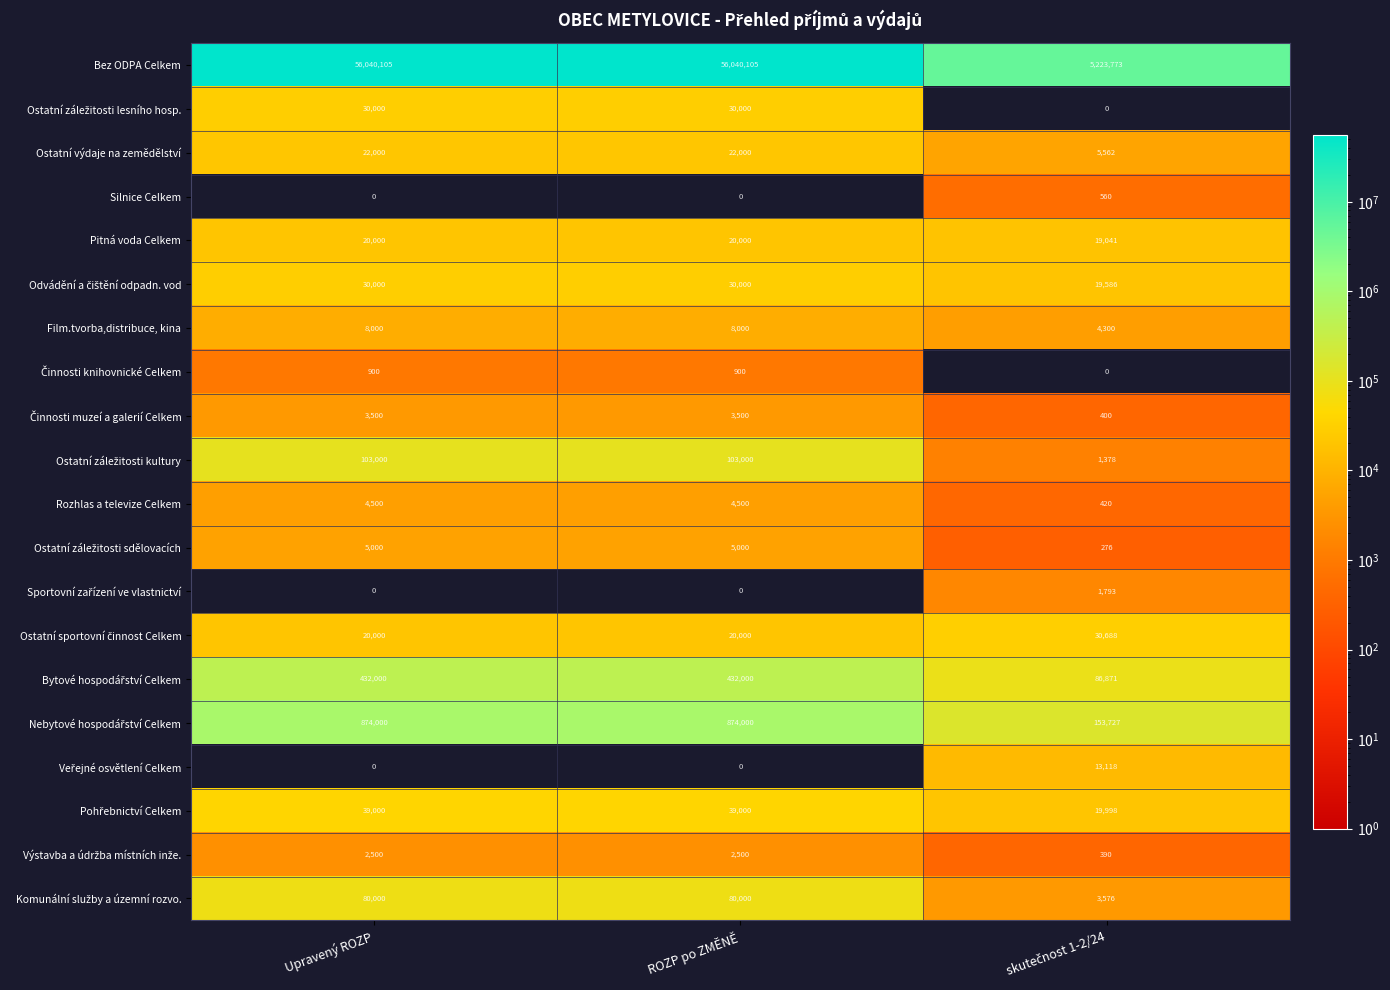

Count the Bez ODPA Celkem values in the range 5223773 to 56040105.

3